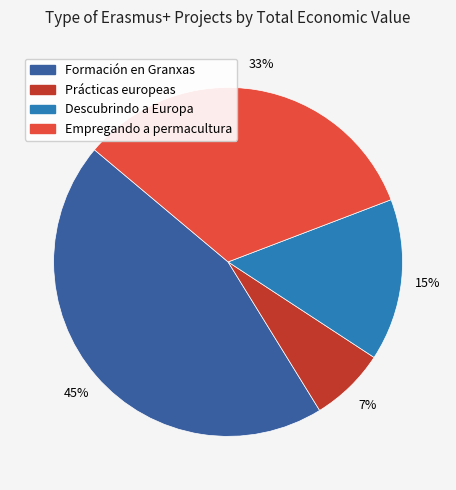

To the nearest percent, what is the average slice percentage?

25%